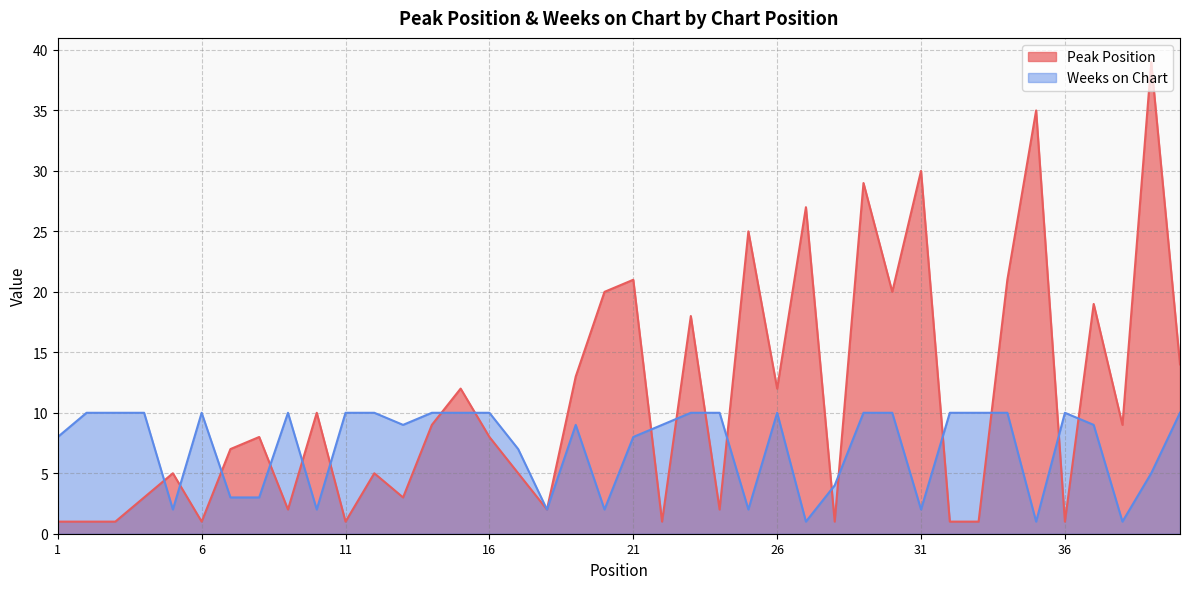

Is it true that Weeks on Chart equals 16 at 16?

False